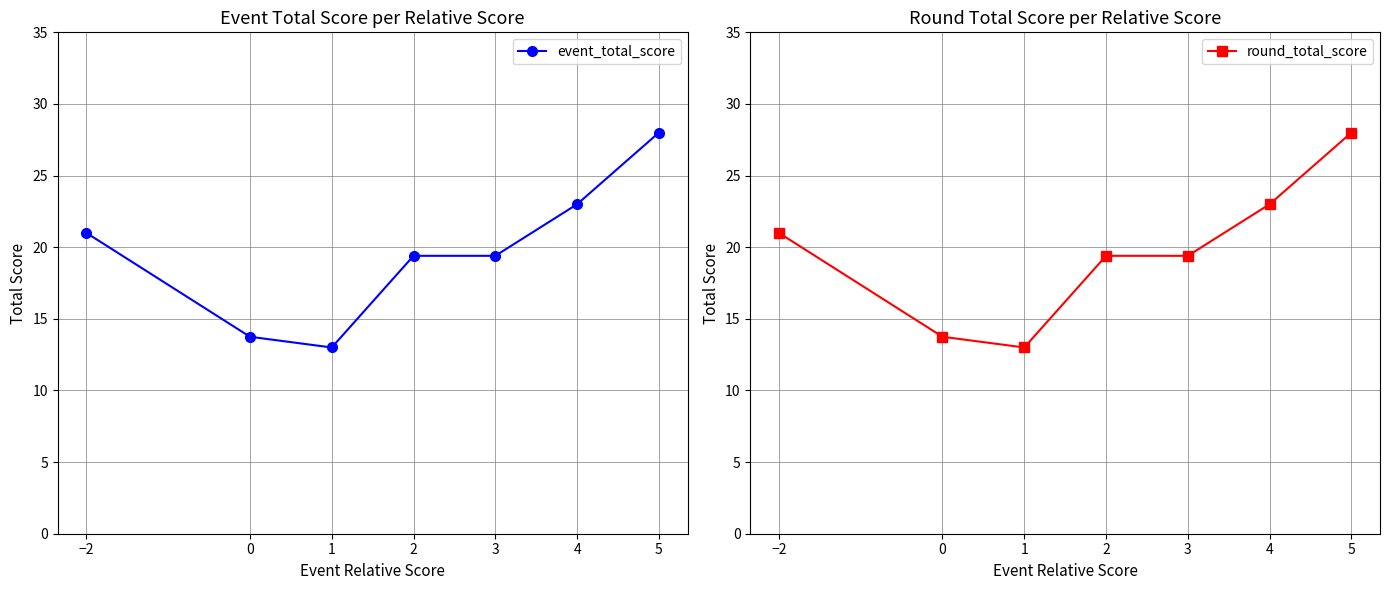

At how many categories does at least one series exceed 21?

2